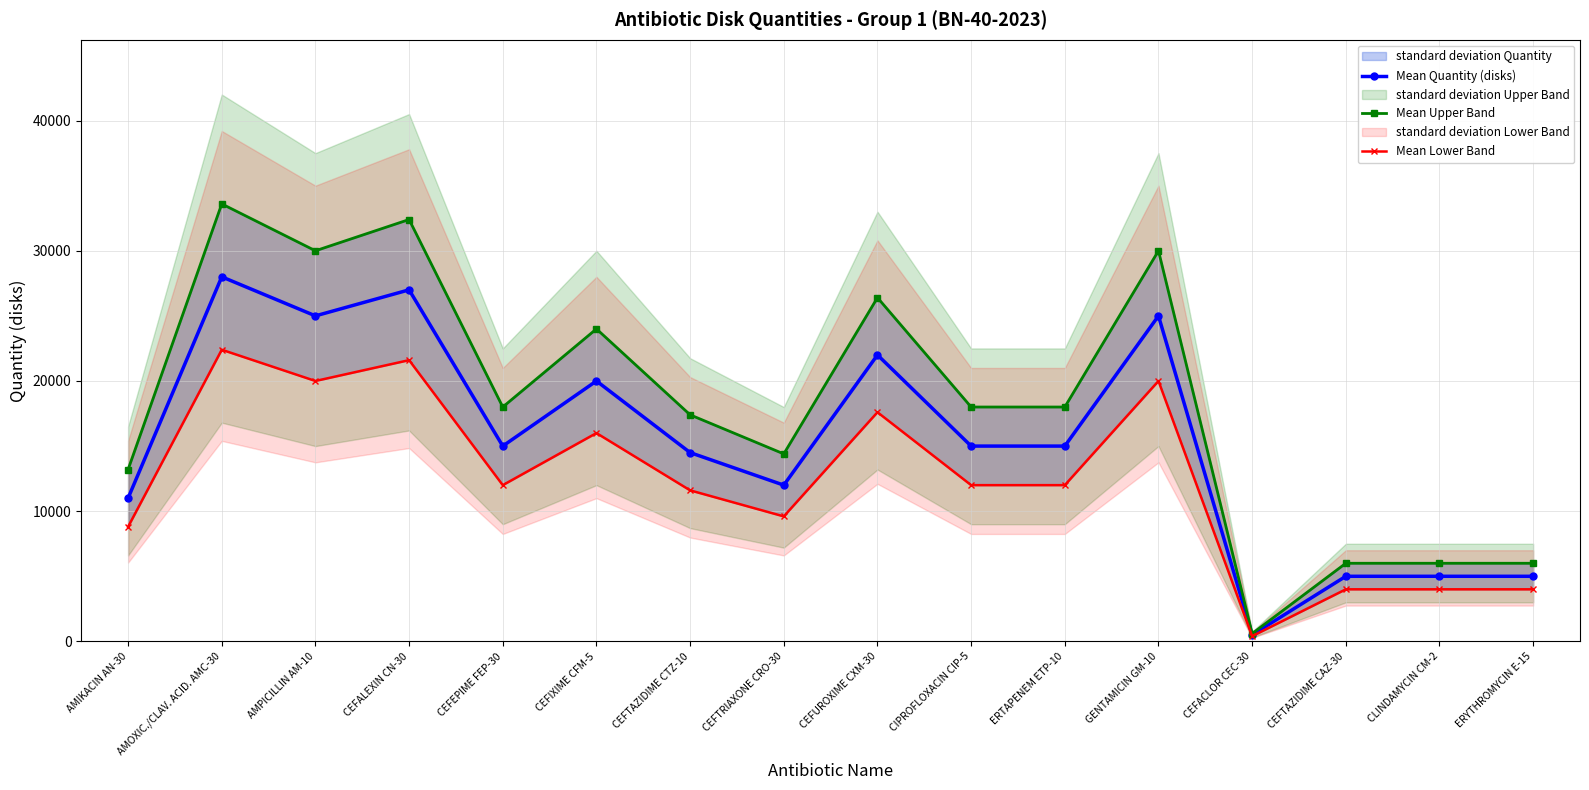

Reading left to right, extract all data points from this chart.

Mean Quantity (disks): 11000	28000	25000	27000	15000	20000	14500	12000	22000	15000	15000	25000	500	5000	5000	5000
Mean Upper Band: 13200	33600	30000	32400	18000	24000	17400	14400	26400	18000	18000	30000	600	6000	6000	6000
Mean Lower Band: 8800	22400	20000	21600	12000	16000	11600	9600	17600	12000	12000	20000	400	4000	4000	4000